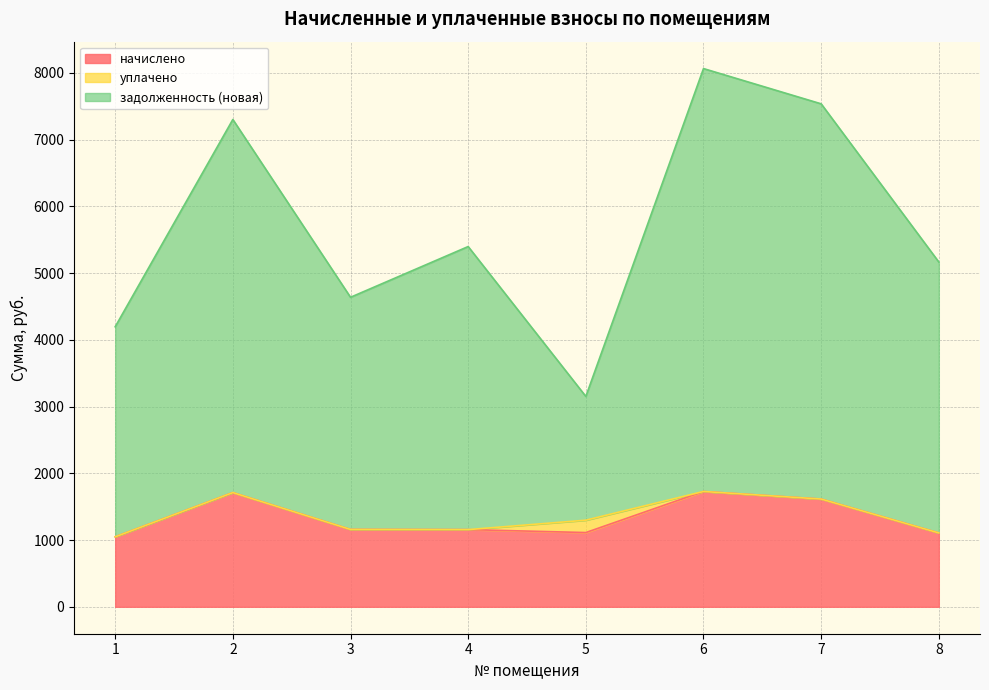

What is the maximum value for начислено?

1727.8